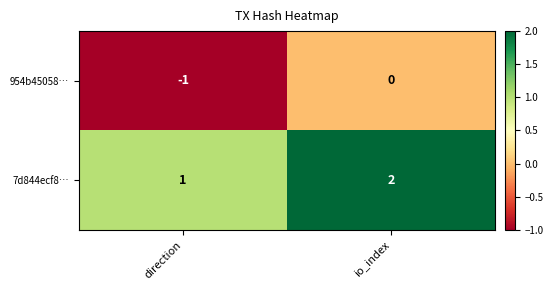

Rank the series by their average value, from highest to lowest.

7d844ecf8…, 954b45058…